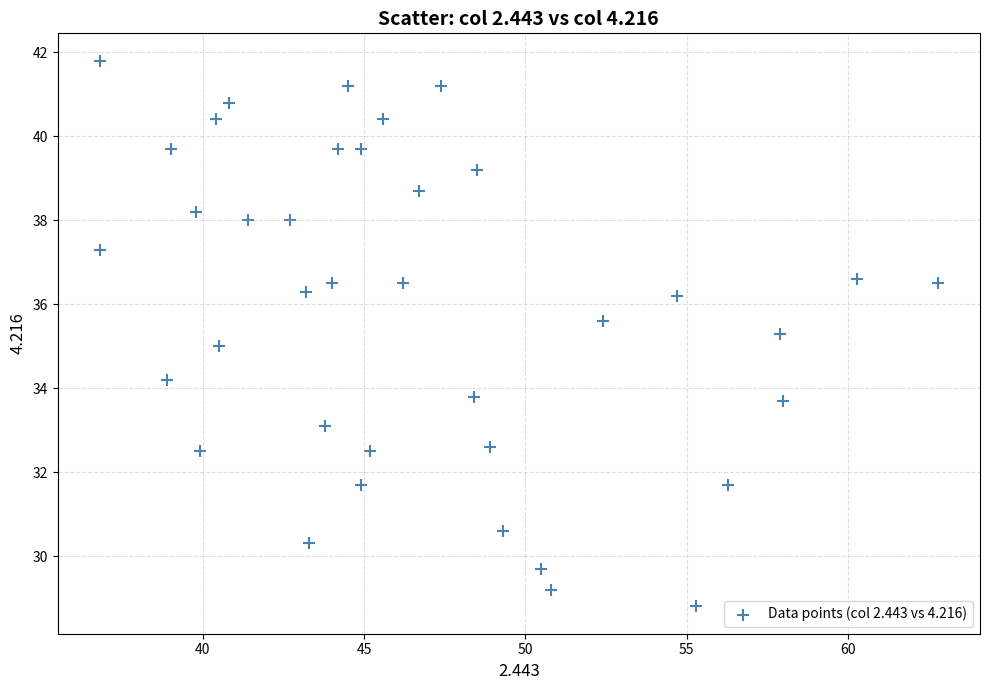

What is the range of Y values (max minus min)?

13.0